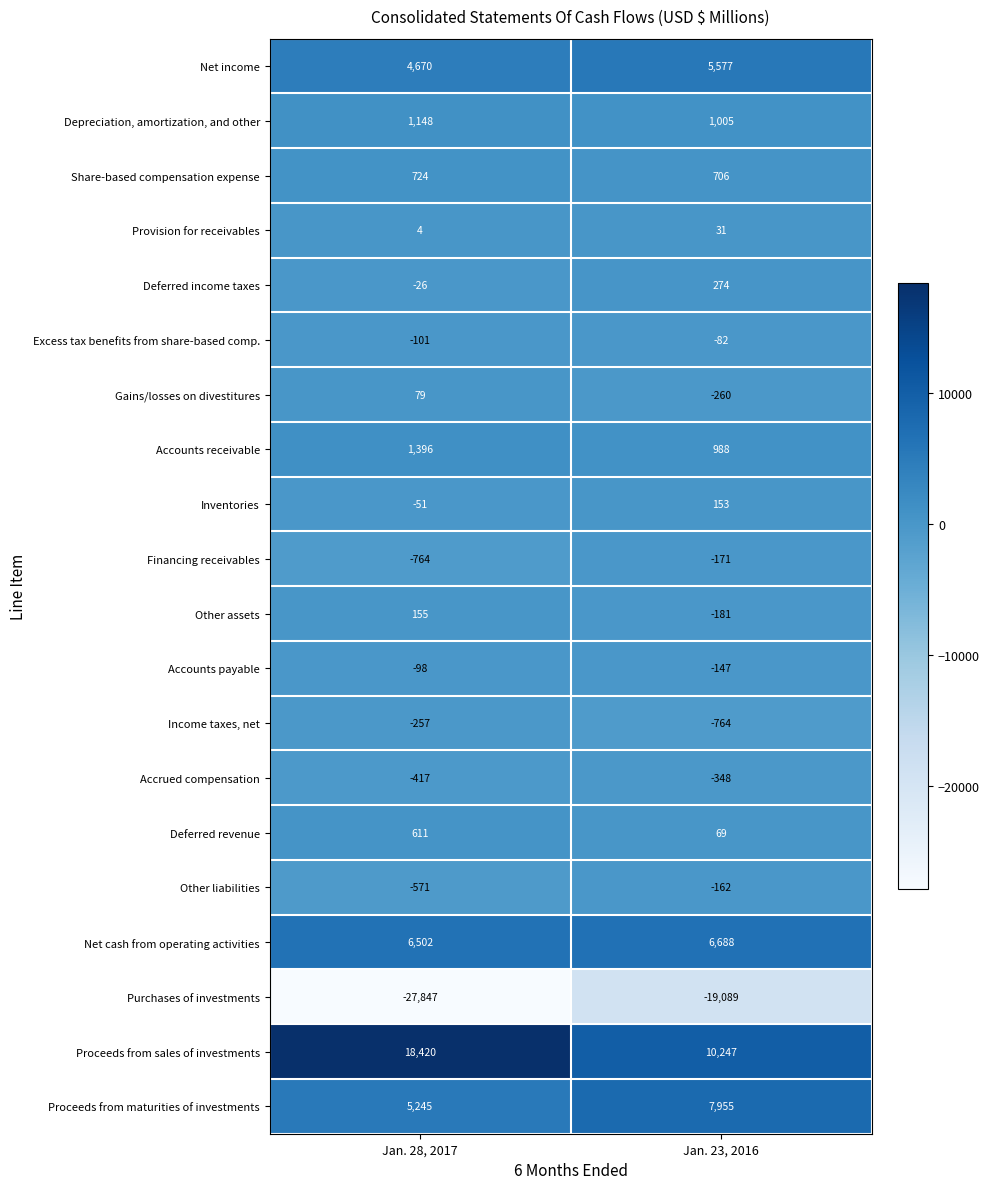

Rank the series at Jan. 23, 2016 from lowest to highest value.

Purchases of investments, Income taxes, net, Accrued compensation, Gains/losses on divestitures, Other assets, Financing receivables, Other liabilities, Accounts payable, Excess tax benefits from share-based comp., Provision for receivables, Deferred revenue, Inventories, Deferred income taxes, Share-based compensation expense, Accounts receivable, Depreciation, amortization, and other, Net income, Net cash from operating activities, Proceeds from maturities of investments, Proceeds from sales of investments